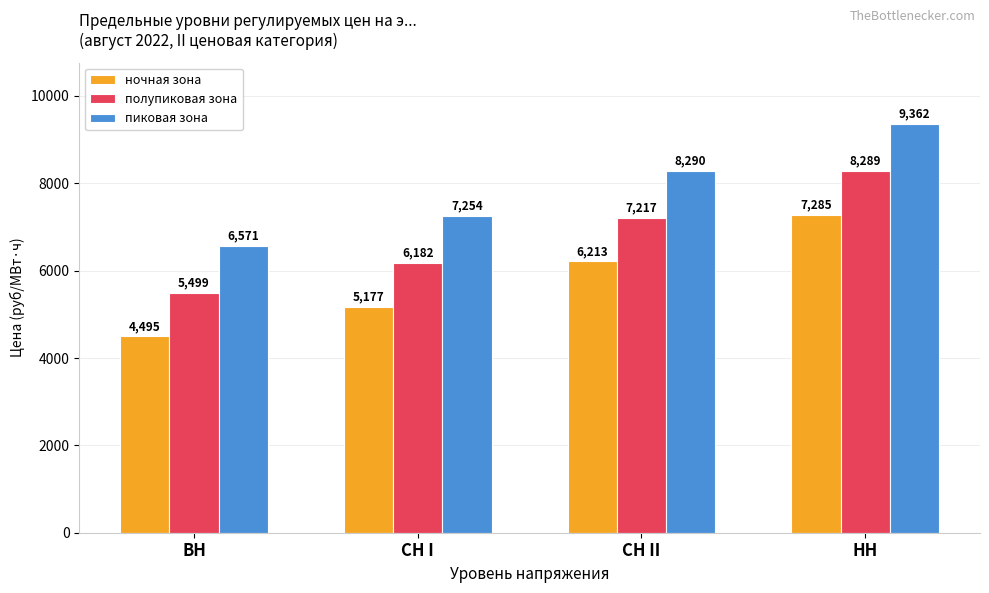

What are all the series names shown in the legend?

ночная зона, полупиковая зона, пиковая зона